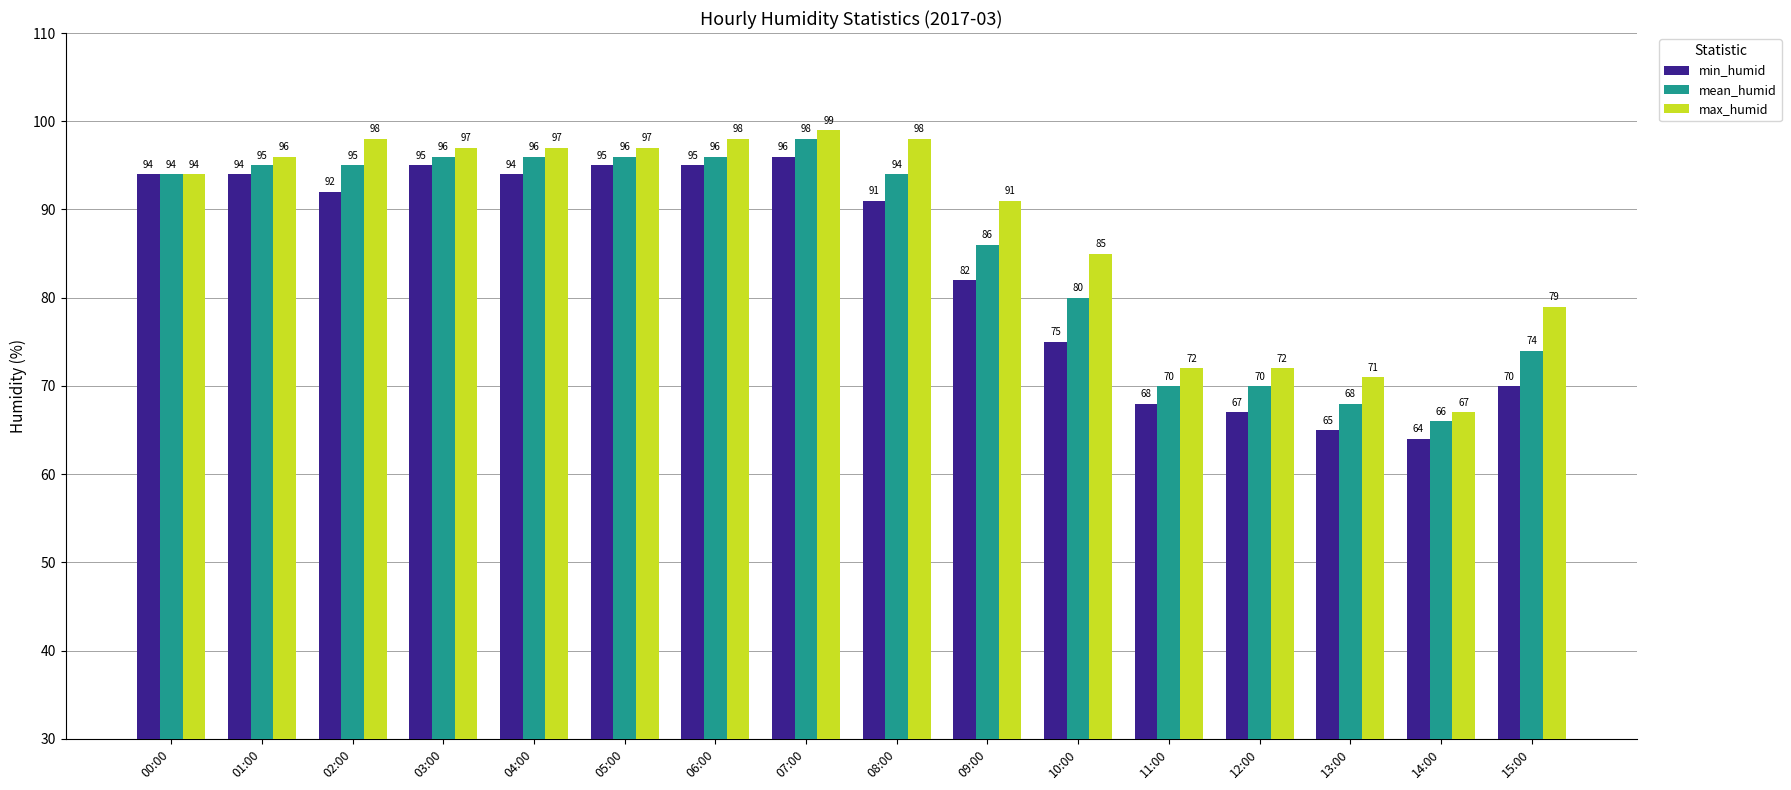

True or false: mean_humid has a value of 98 at 07:00.

True